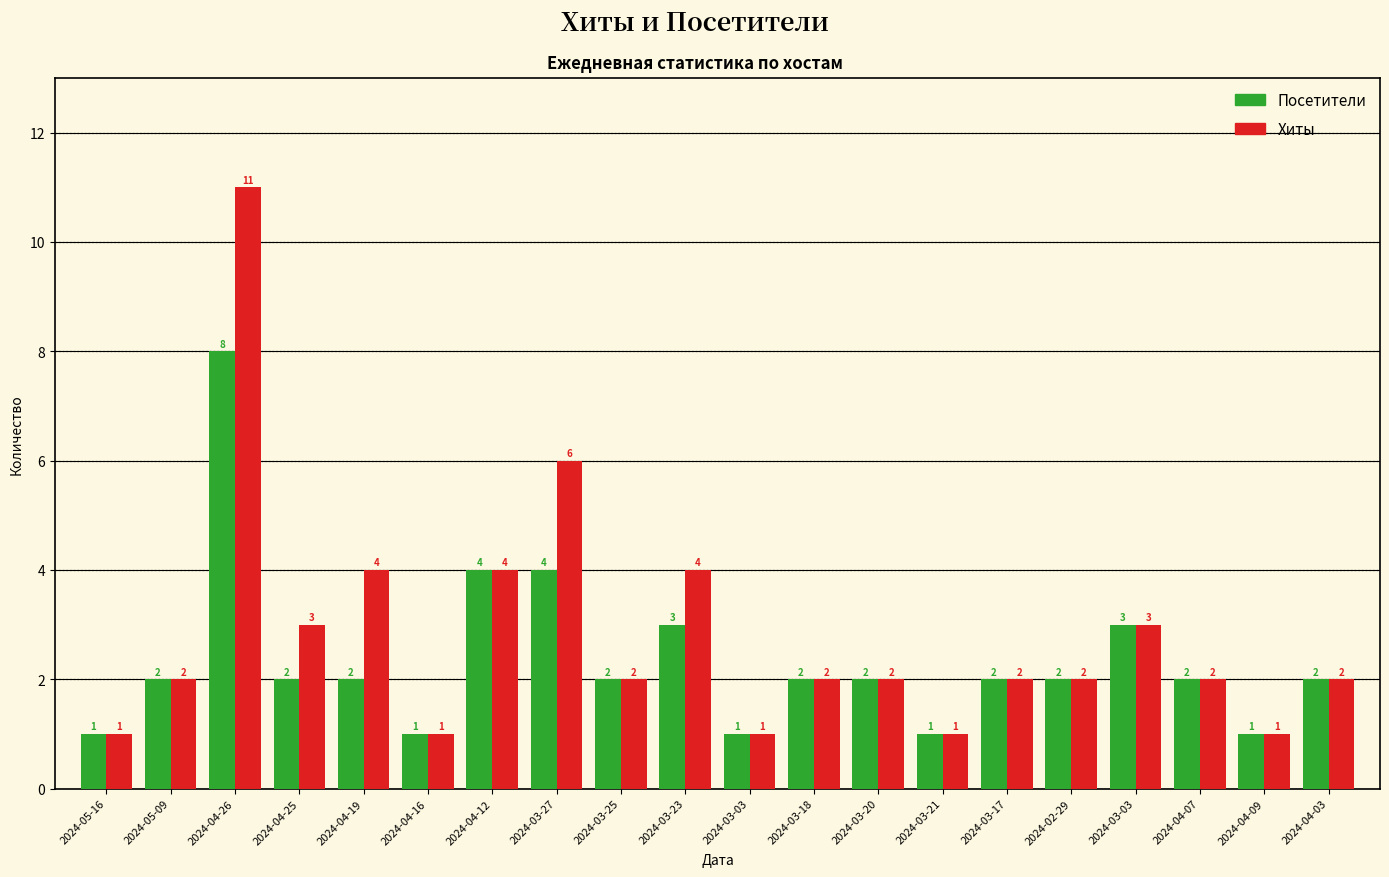

True or false: Хиты has a value of 1 at 2024-03-20.

False